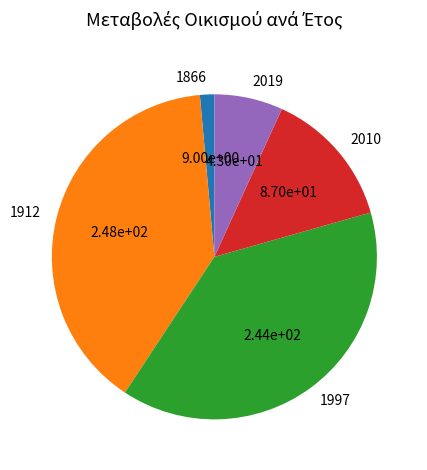

Combined, do 1866 and 1997 account for over 50%?

No